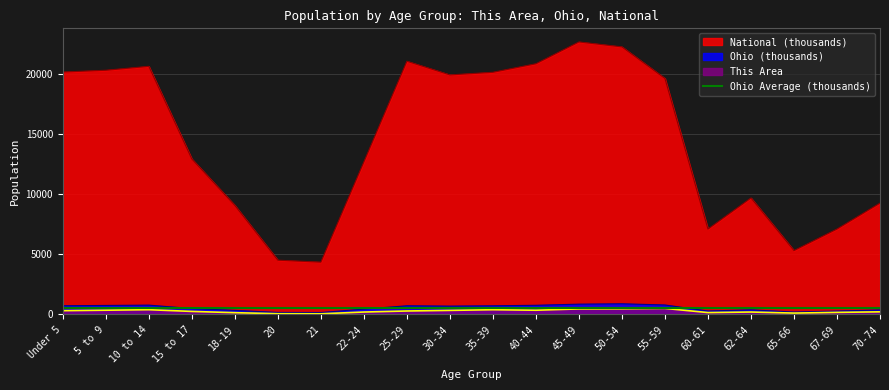

How many interior local valleys does the This Area series have?

4